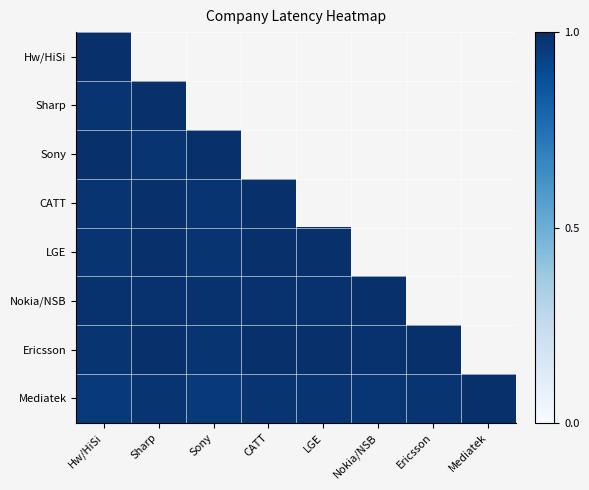

Rank the categories by Mediatek value from highest to lowest.

Mediatek, Sharp, CATT, LGE, Ericsson, Nokia/NSB, Hw/HiSi, Sony